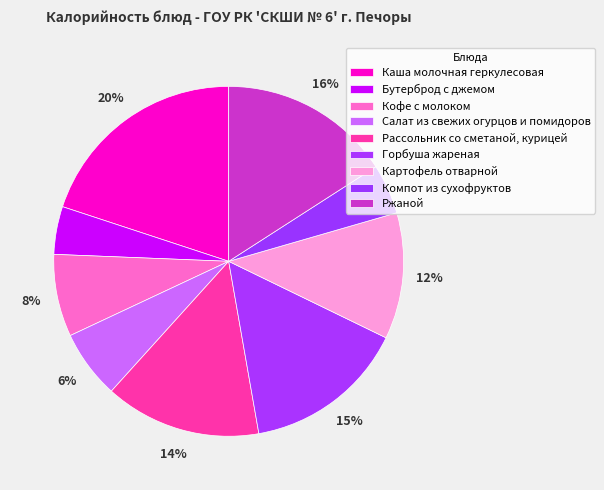

The Каша молочная геркулесовая slice represents 14% of the pie. True or false?

False